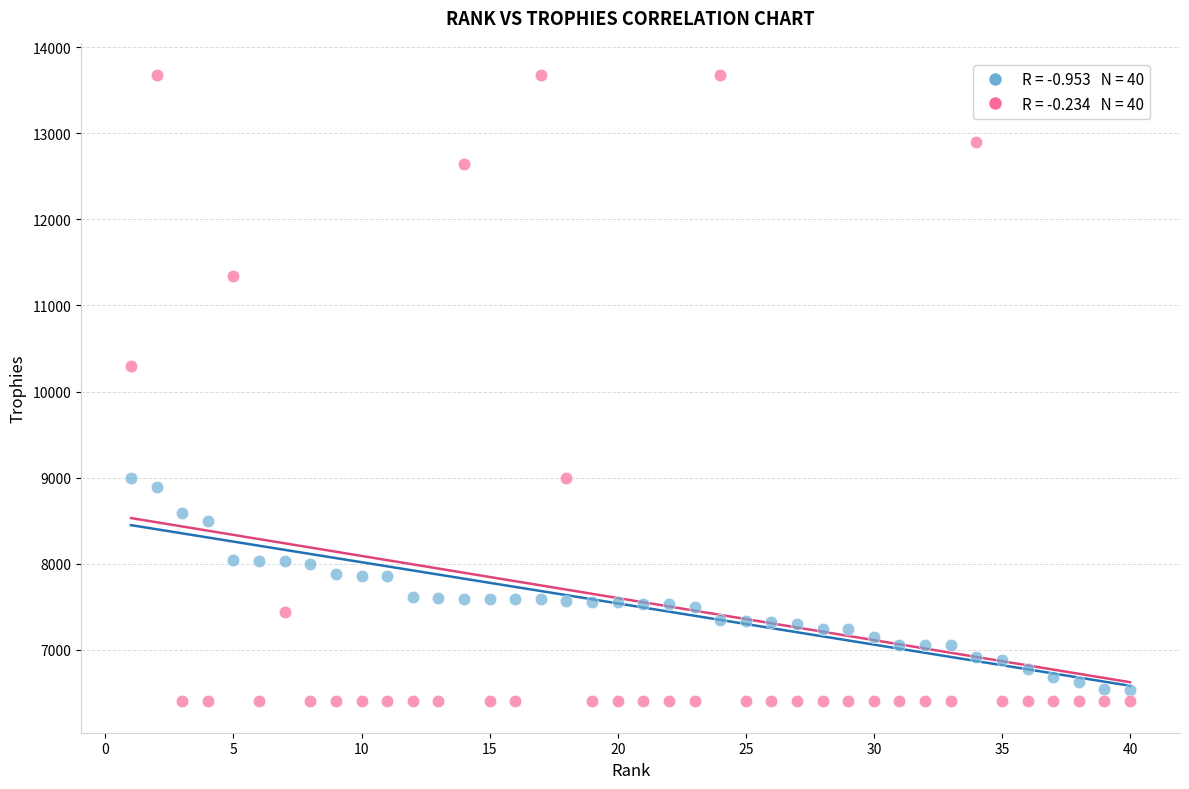

Across all data points, what is the range of X values (max minus min)?

39